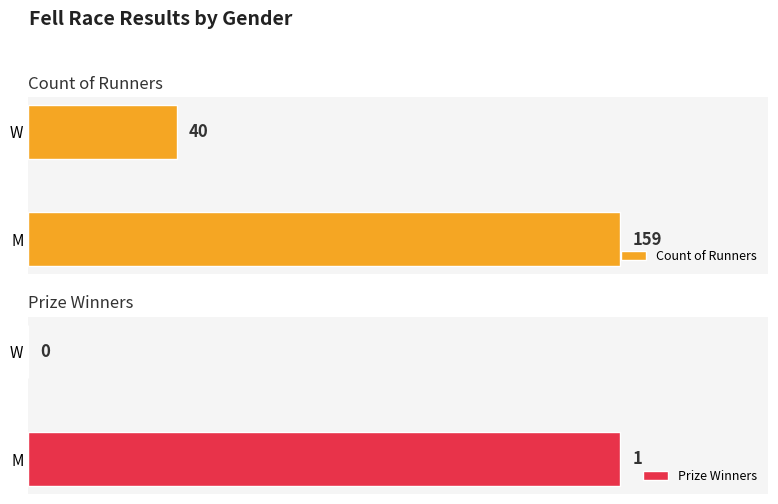

List the labels in order of Count of Runners value, smallest first.

W, M